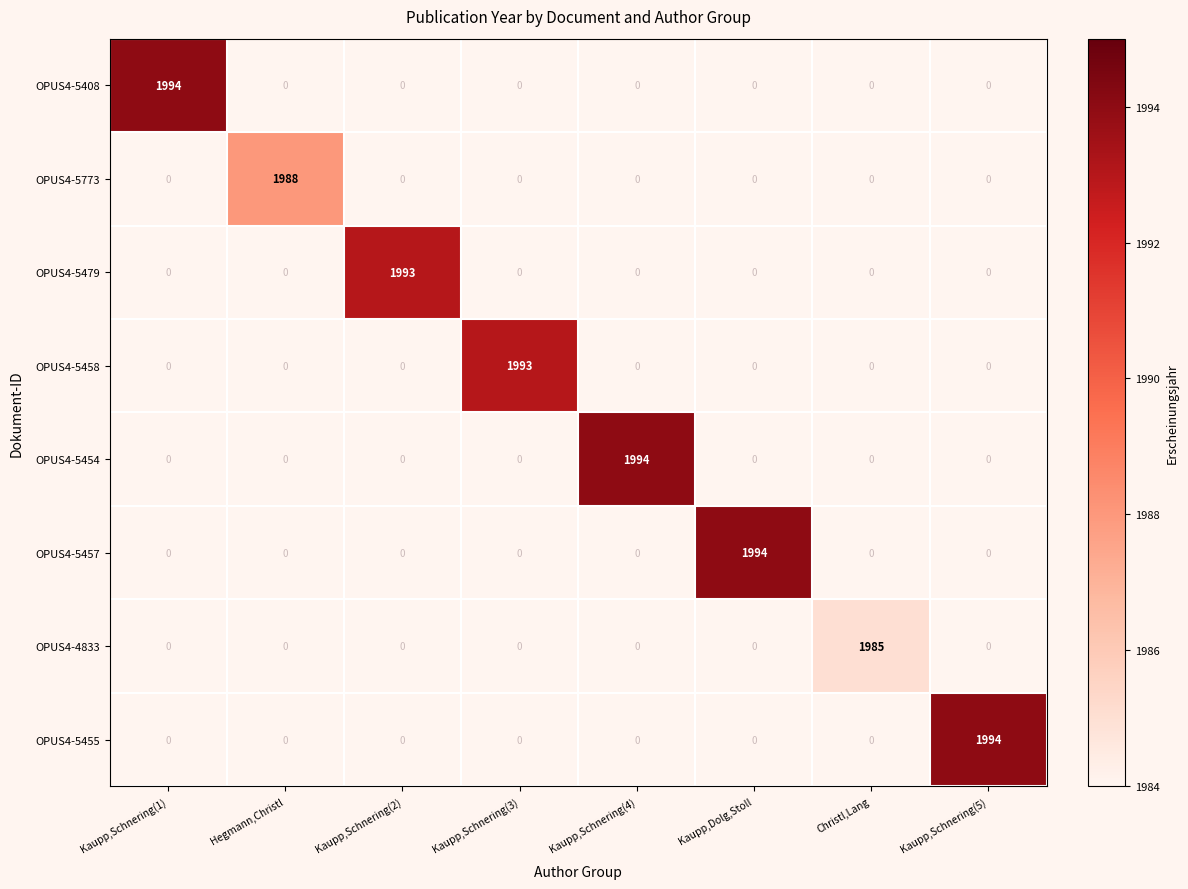

The value of OPUS4-5773 at Kaupp,Schnering(2) is 0. True or false?

True